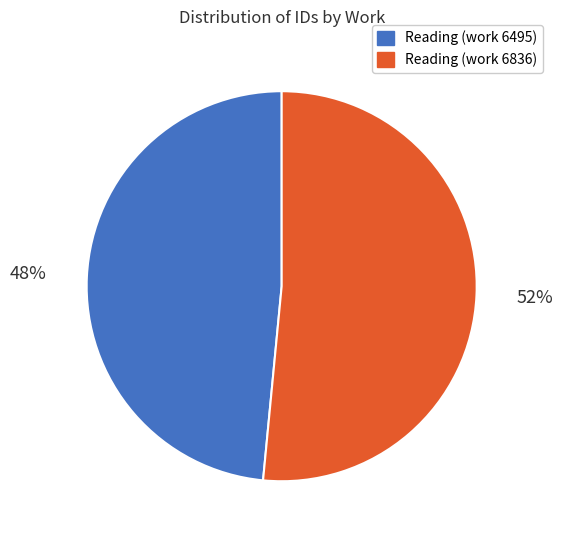

To the nearest percent, what is the average slice percentage?

50%